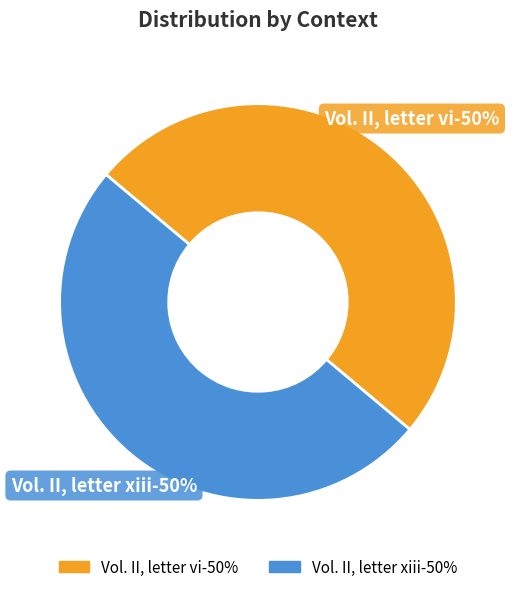

Between Vol. II, letter xiii and Vol. II, letter vi, which is larger?

Vol. II, letter xiii